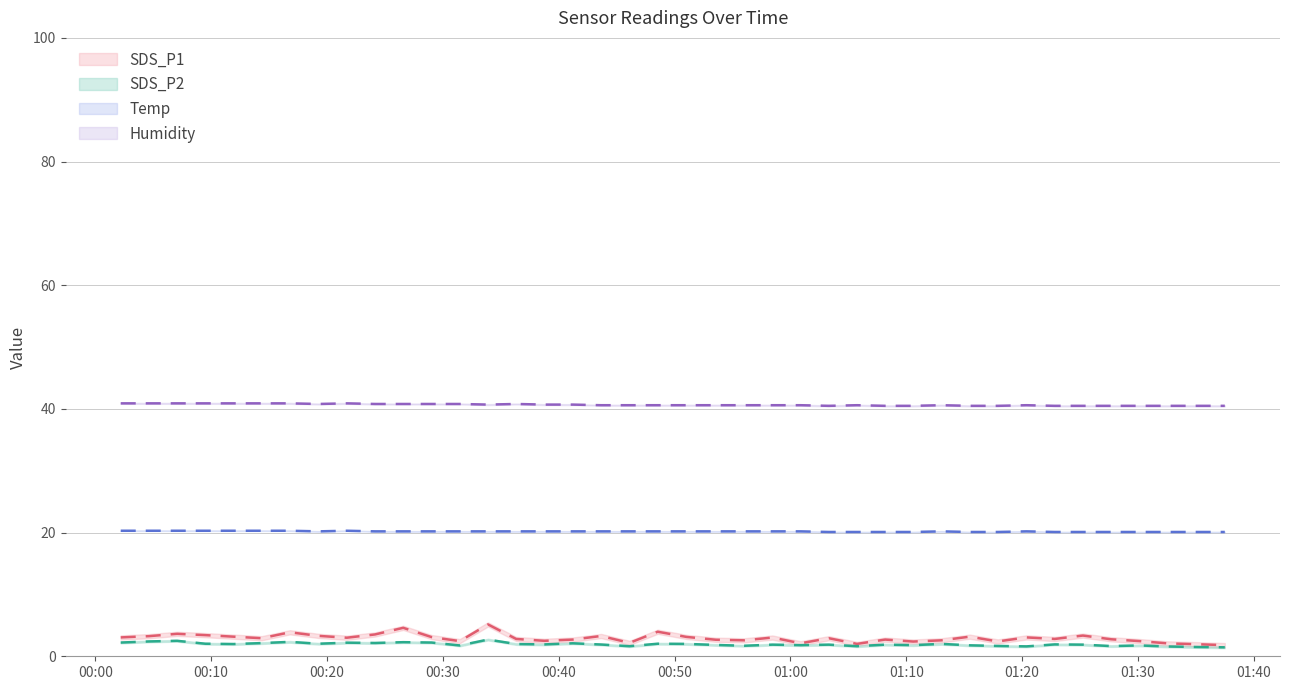

What is the minimum value for SDS_P1?

1.8